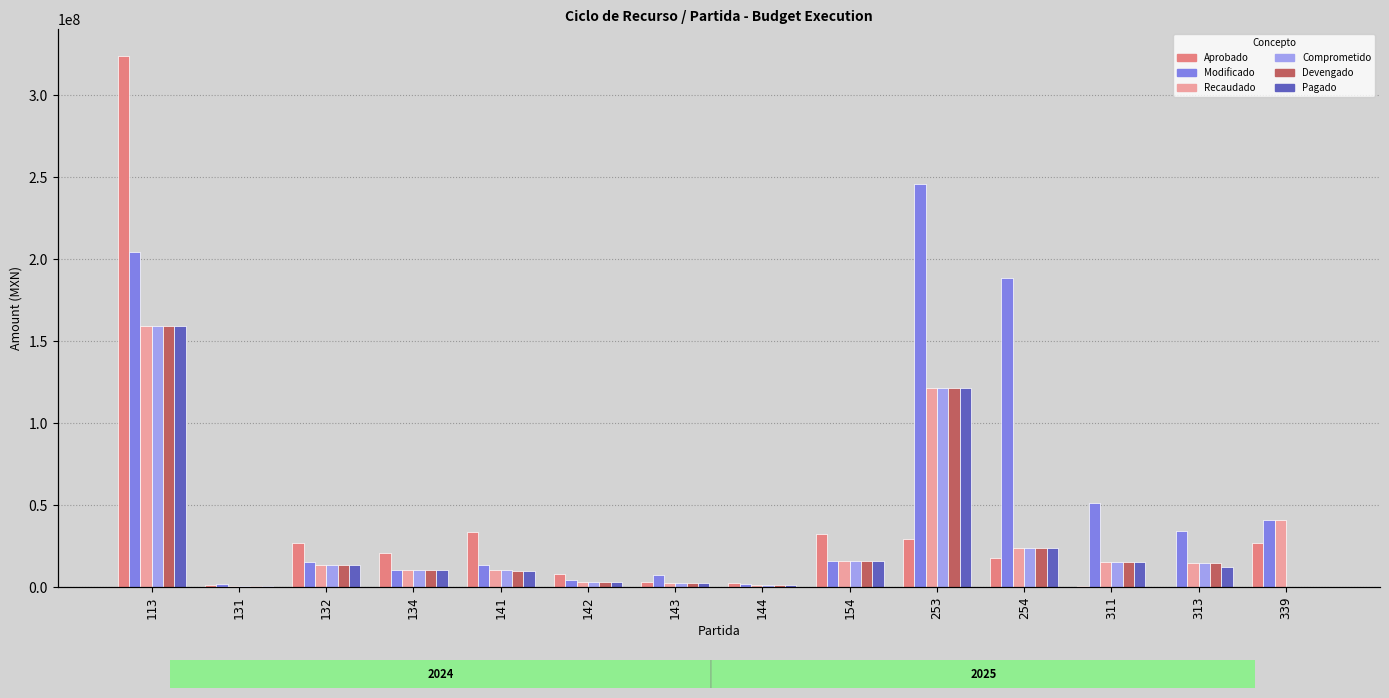

What is the value of the Devengado bar at the 3rd from the left?

13374758.3